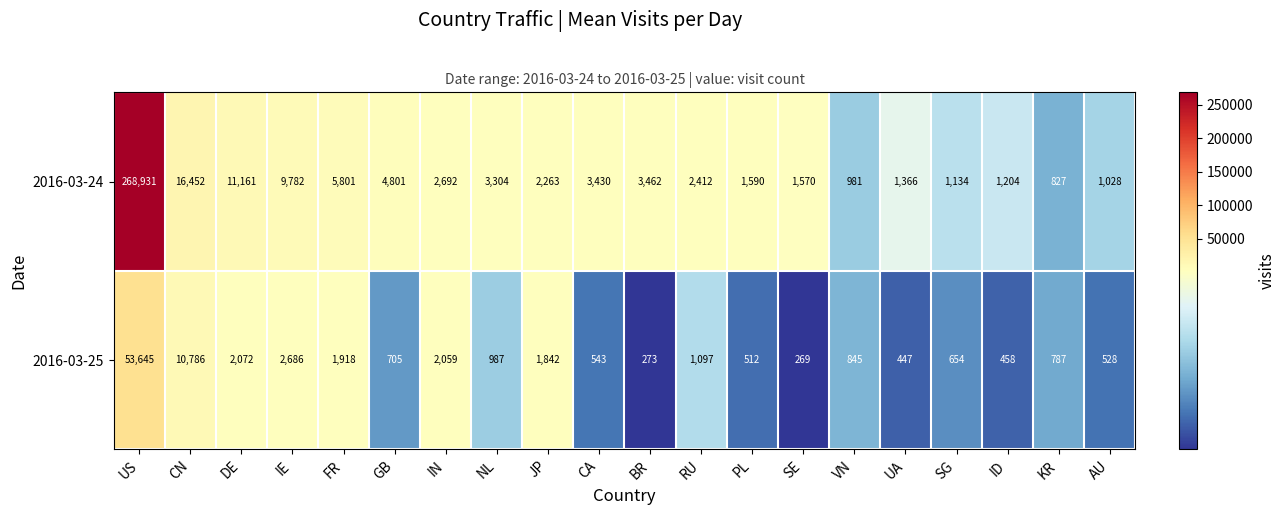

Is it true that 2016-03-25 equals 1774 at NL?

False